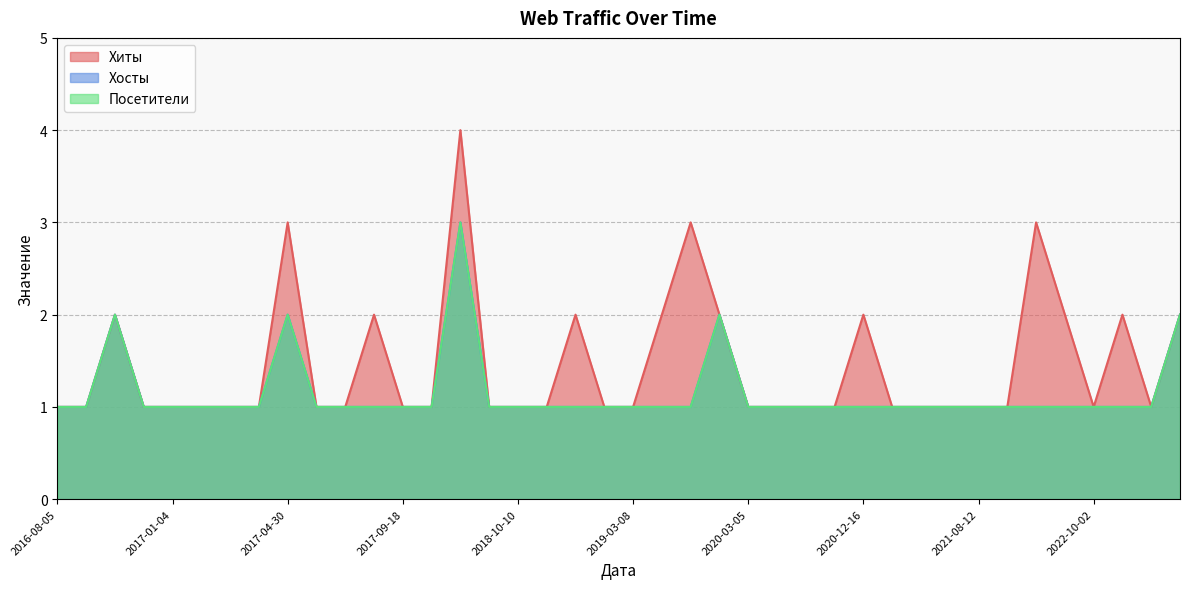

True or false: Посетители and Хосты cross at least once.

False